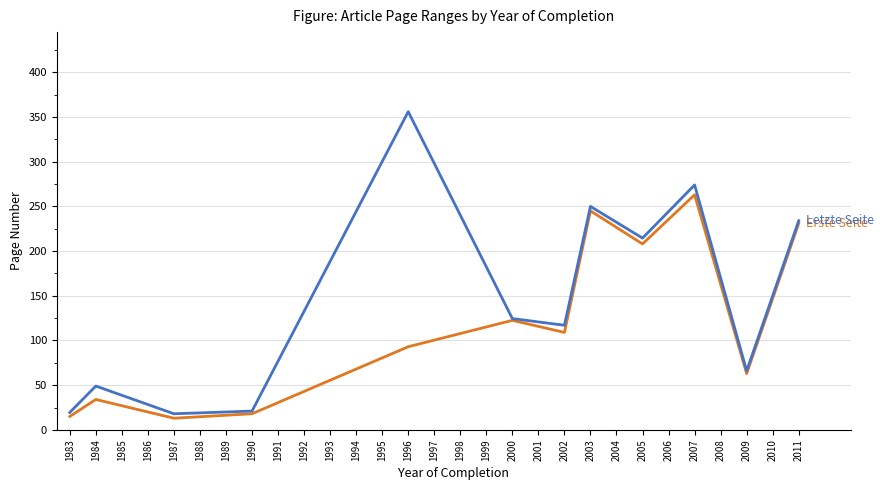

Which label corresponds to the largest value in the chart?

1996